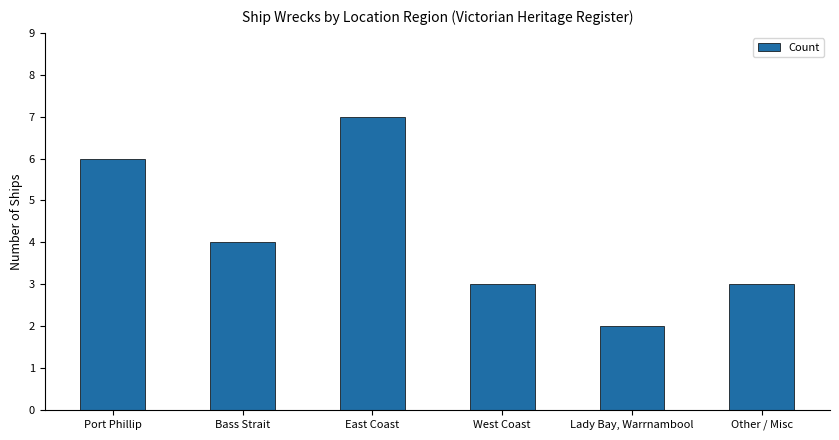

What is the change in value from East Coast to Other / Misc?

-4